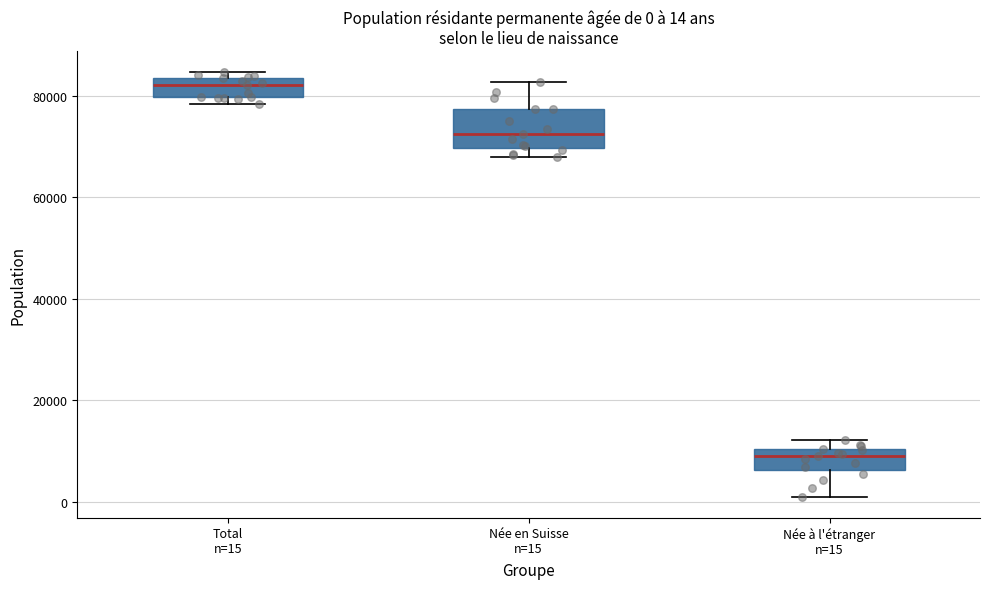

Comparing the boxes themselves (not the whiskers), which one is the tallest?

Née en Suisse n=15